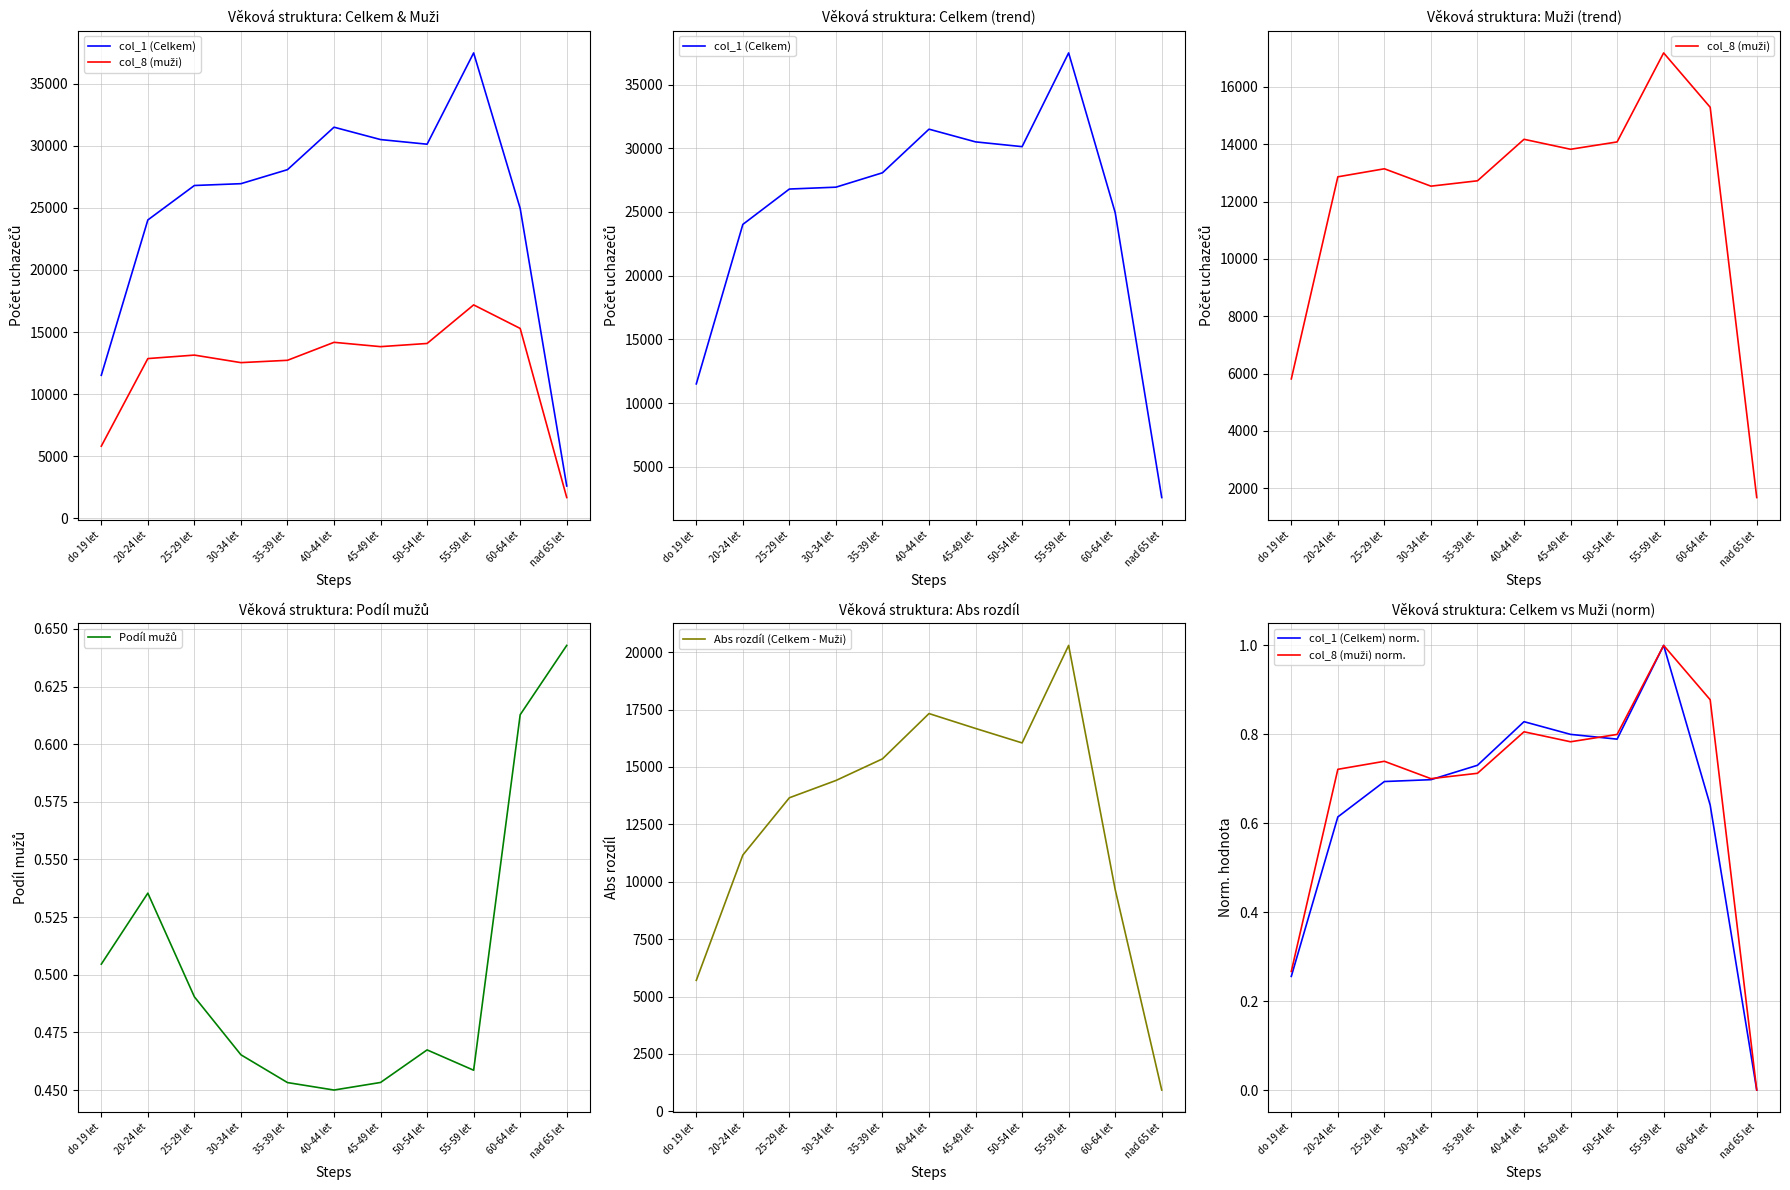

True or false: Podíl mužů and col_1 (Celkem) intersect in this chart.

False